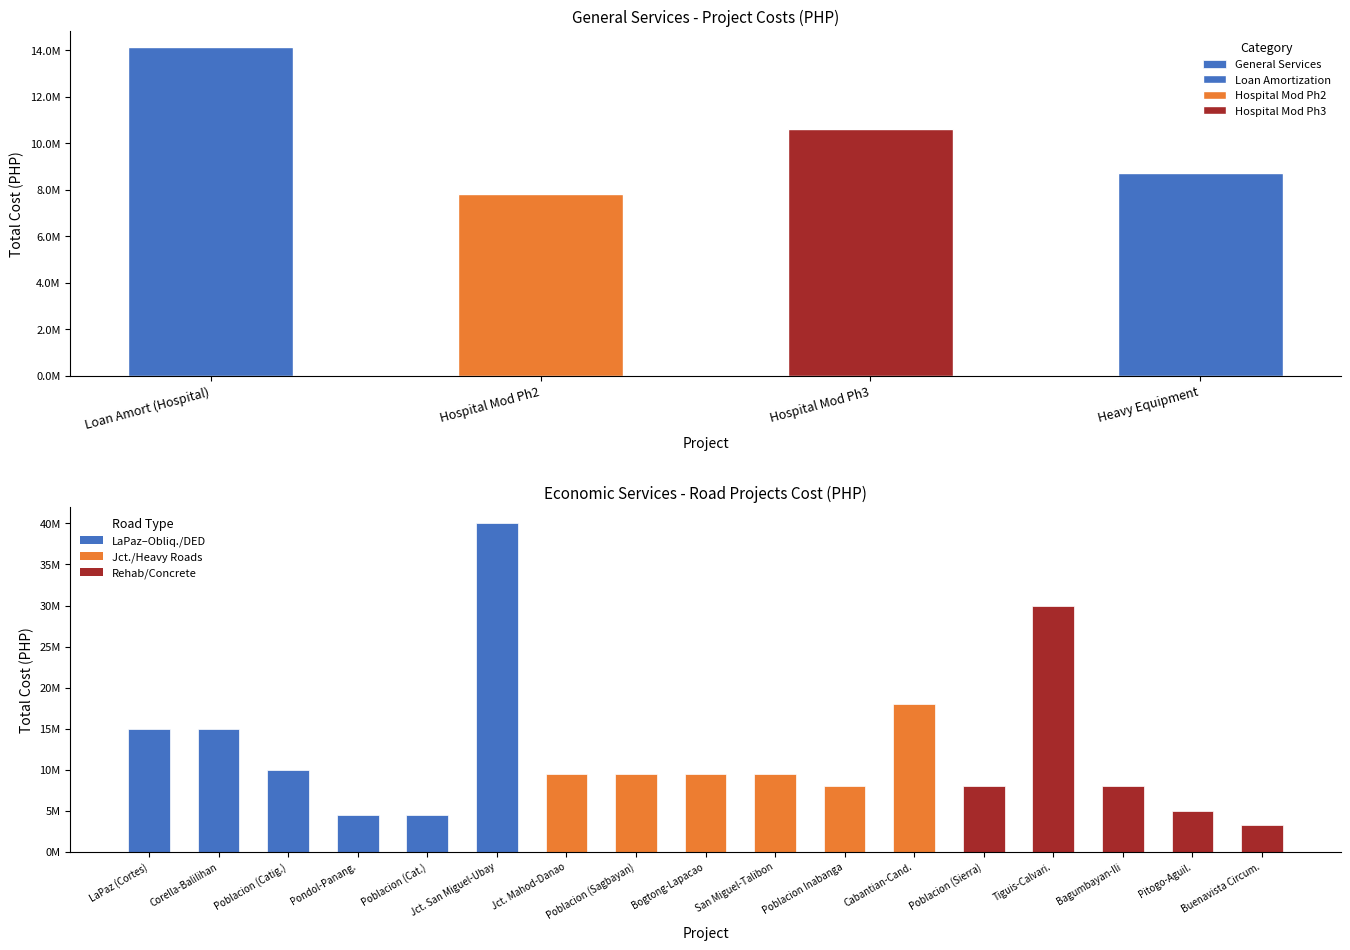

What is the average value?

10309839.4